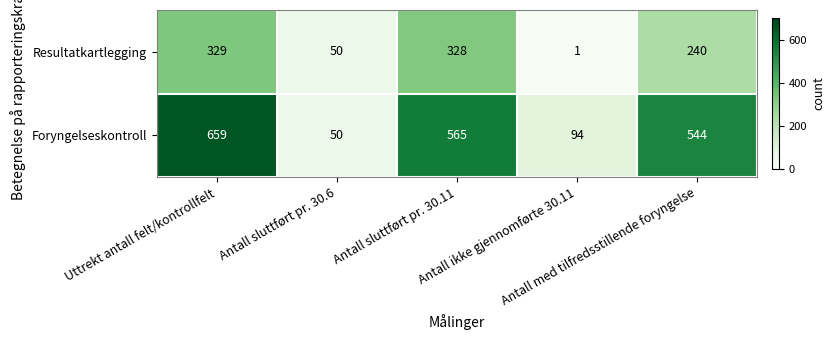

How many data points does each series have?

5